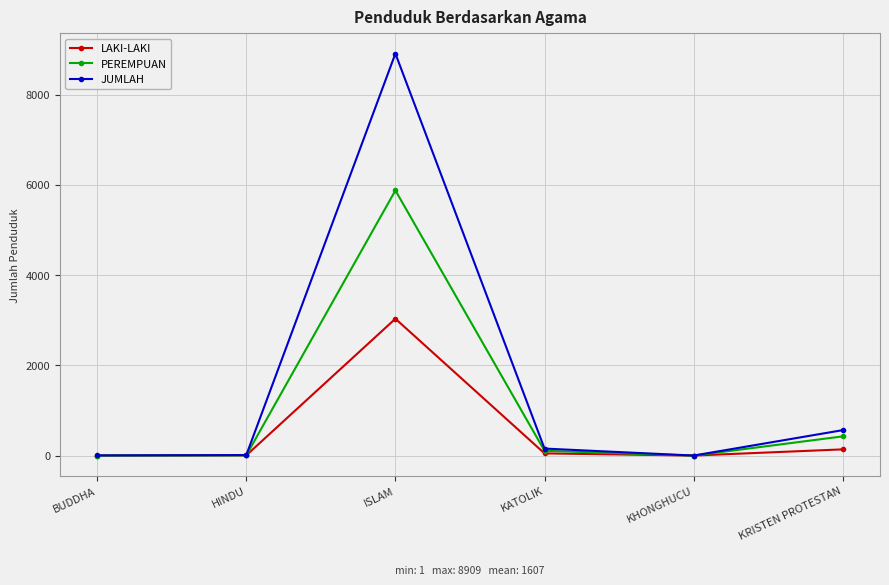

What is the maximum value shown in the chart?

8909